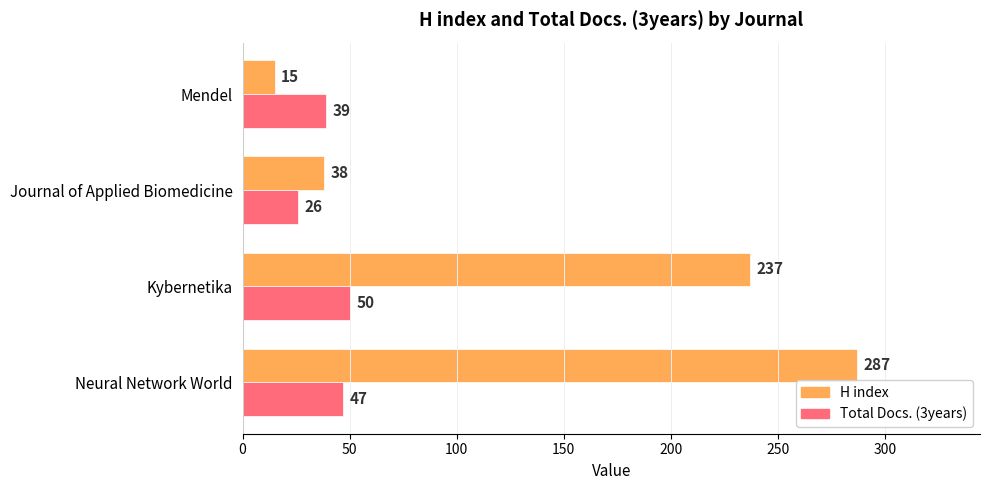

At which category is the sum across all series the highest?

Neural Network World